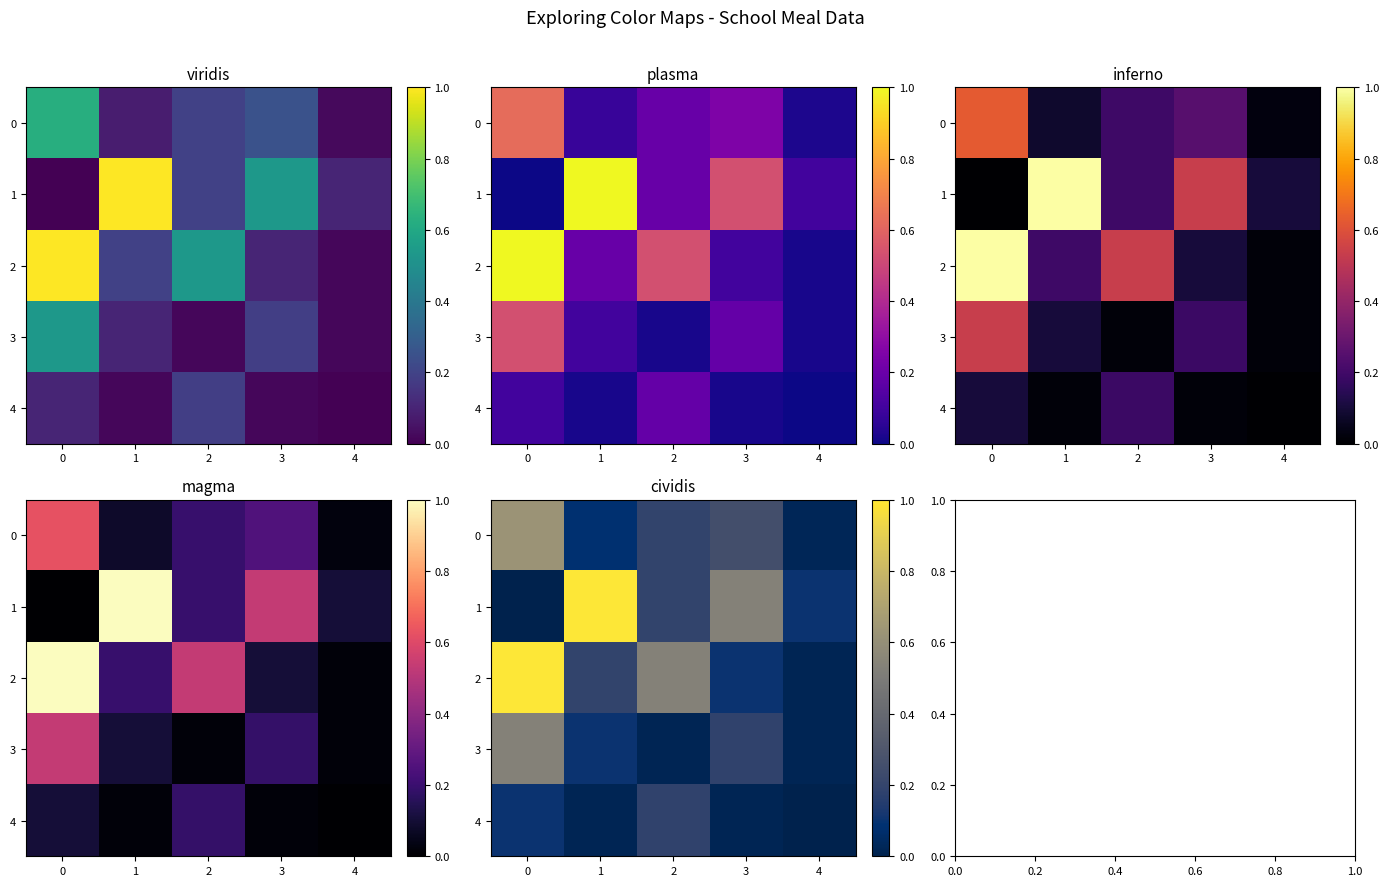

The 0 series shows 0.1 at 3. True or false?

False